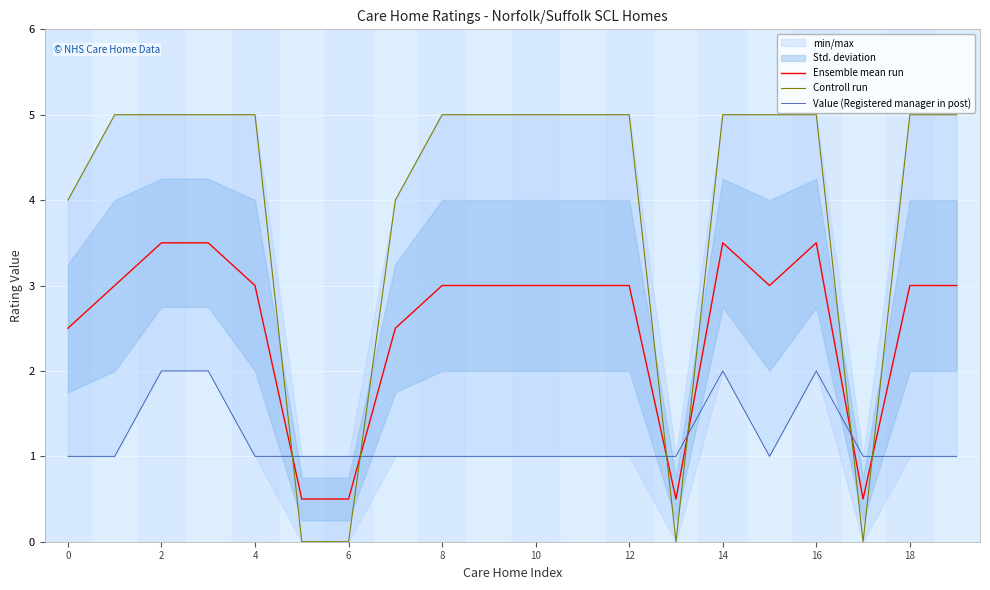

Count the number of data series in this chart.

3